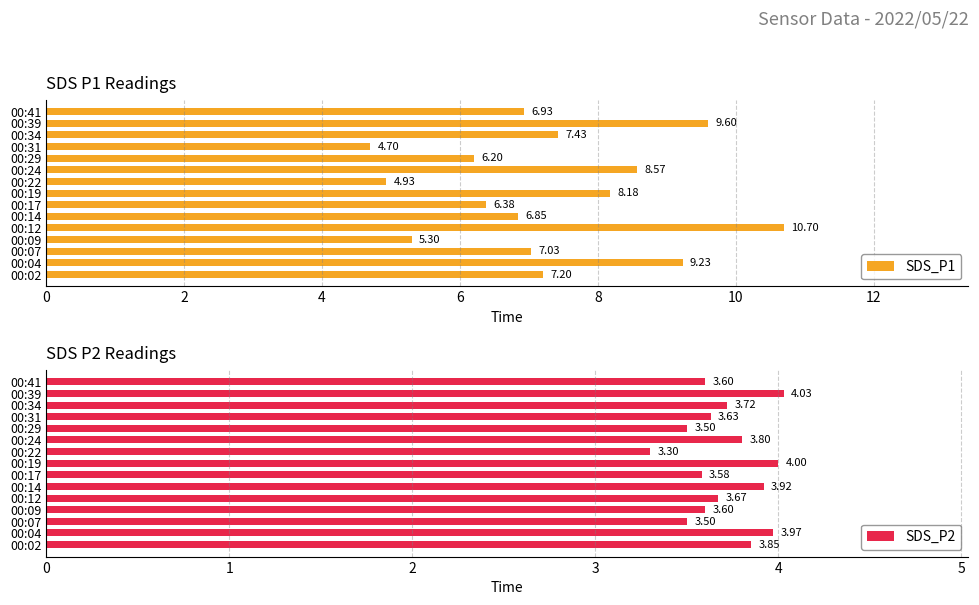

What is the sum of the SDS_P1 values at 00:31 and 00:12?

15.4